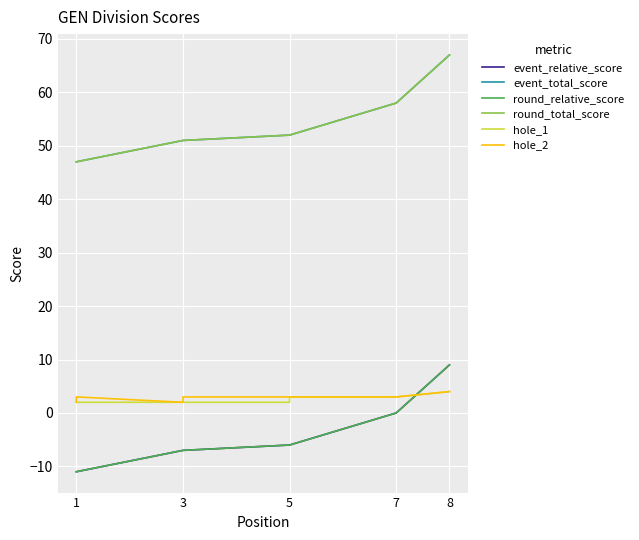

Between 5 and 8, which is larger?

8